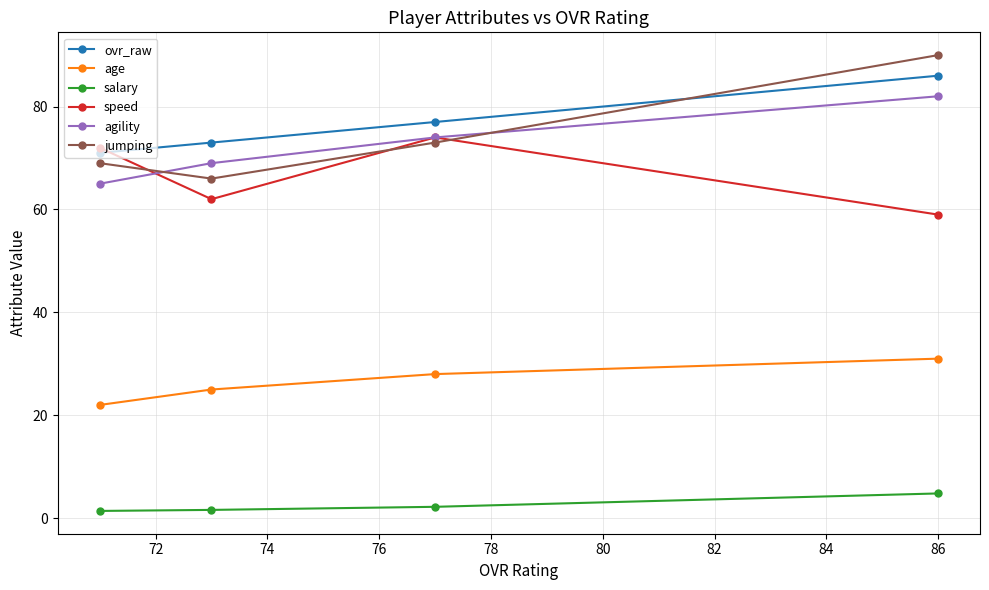

Rank the series by their maximum value, from highest to lowest.

jumping, ovr_raw, agility, speed, age, salary